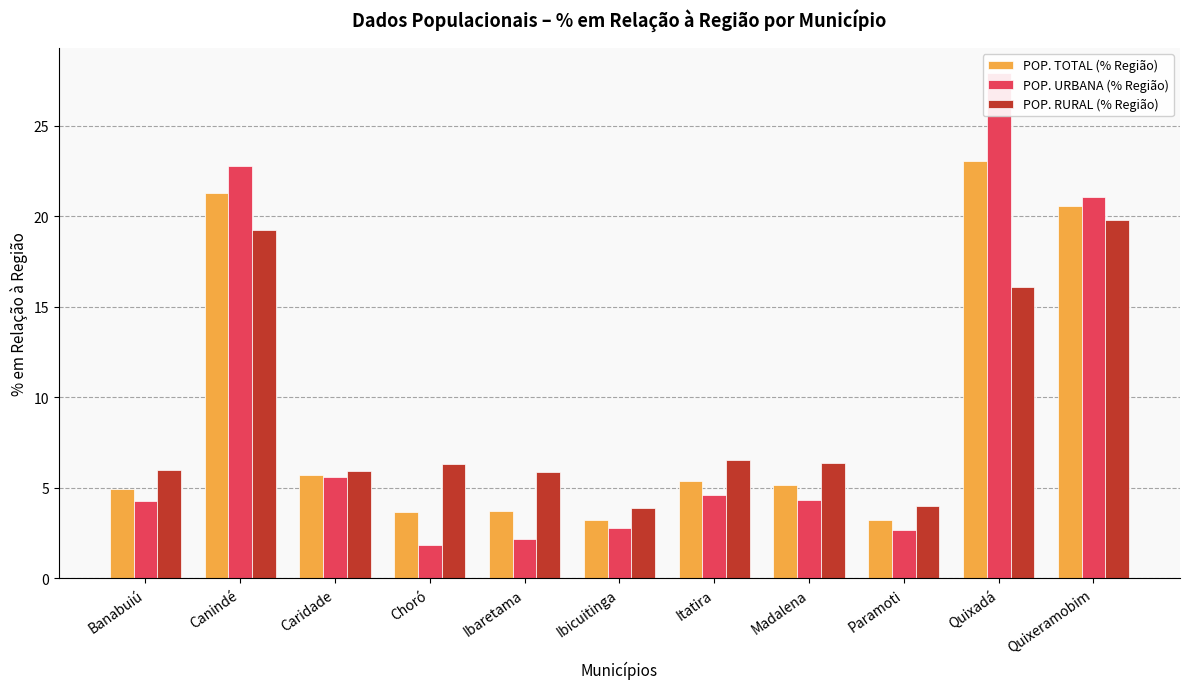

Is it true that POP. URBANA (% Região) equals 8.2 at Caridade?

False